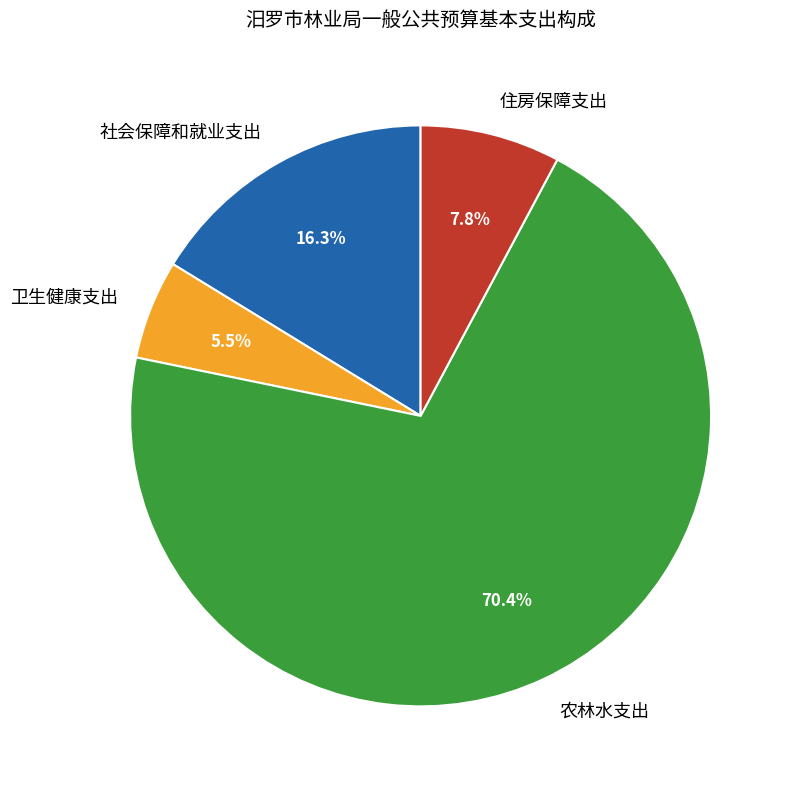

Which has a higher value, 社会保障和就业支出 or 住房保障支出?

社会保障和就业支出